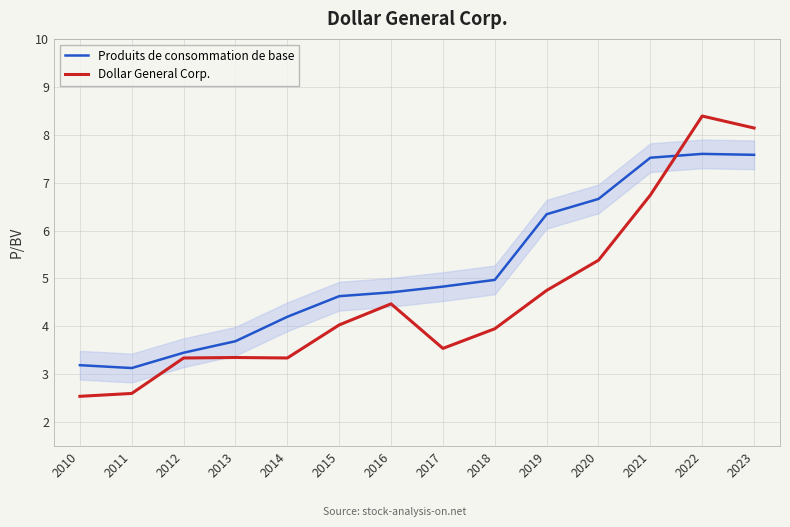

Where does the Produits de consommation de base series first go above 4?

2014